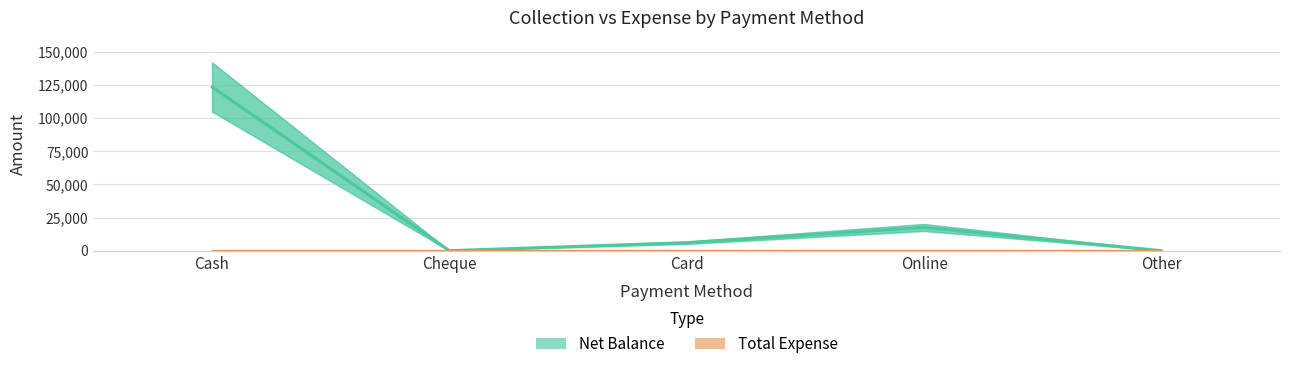

List the labels in order of value, smallest first.

Cheque, Other, Card, Online, Cash